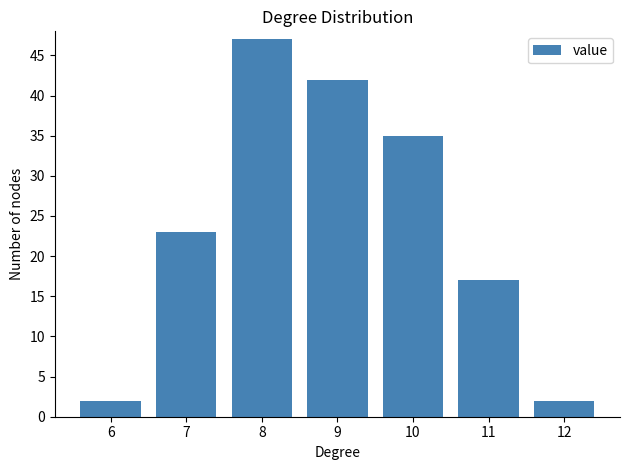

Over which range of the x-axis is the bar tallest?

7.5 to 8.5